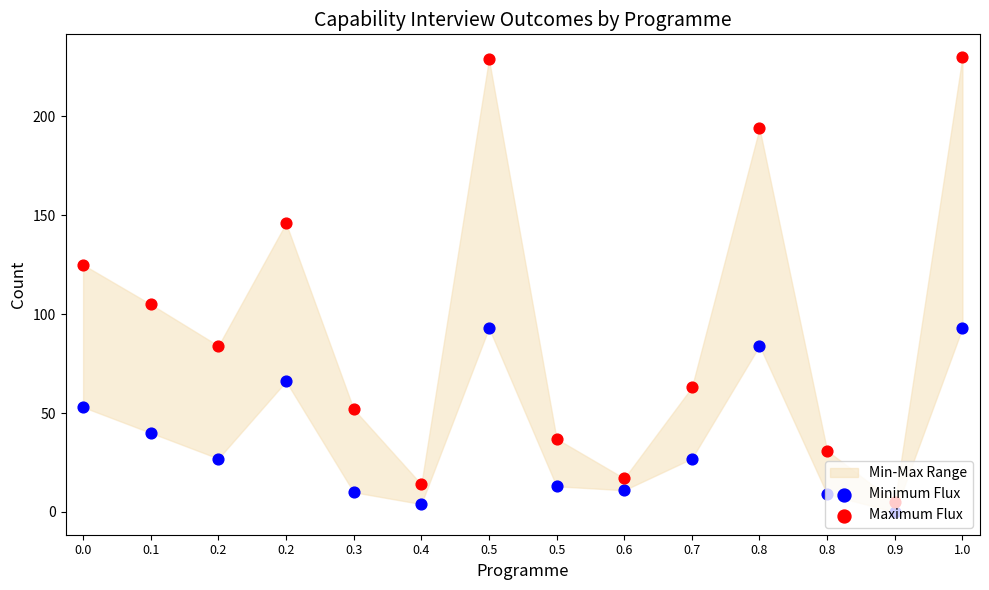

At which category is the sum across all series the highest?

1.0